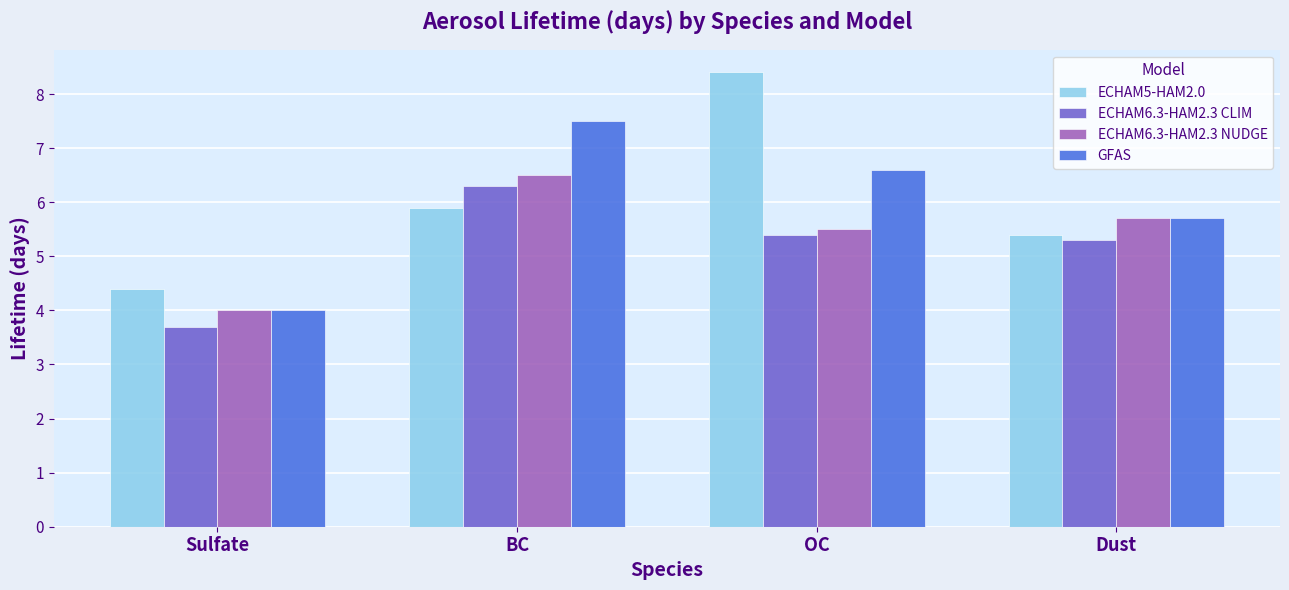

How many bars are there in each group?

4